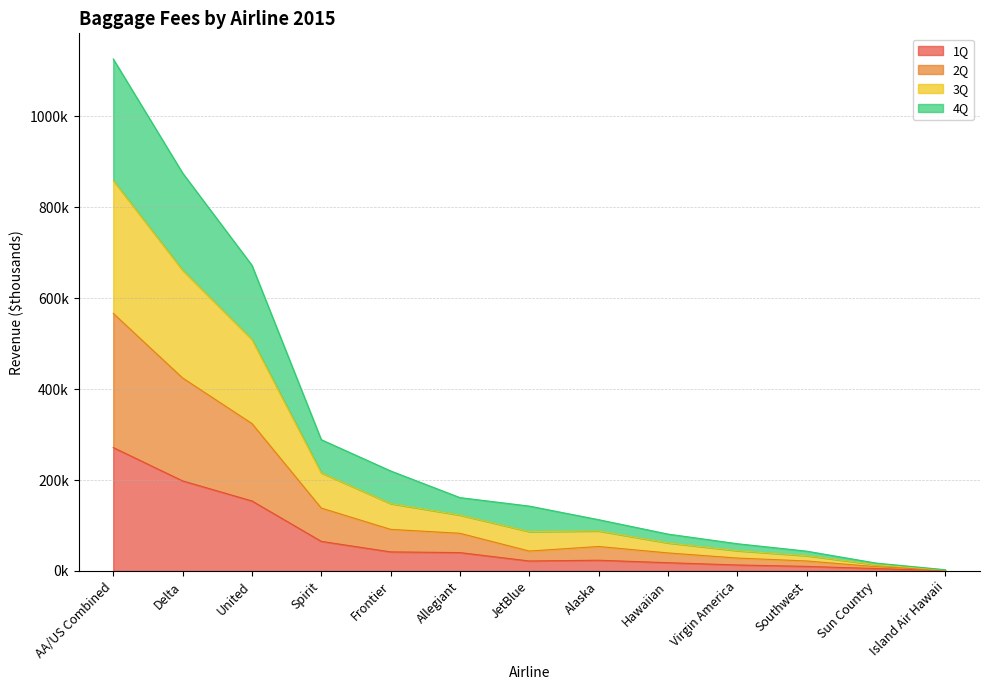

Which series changed the most between Virgin America and Island Air Hawaii?

3Q